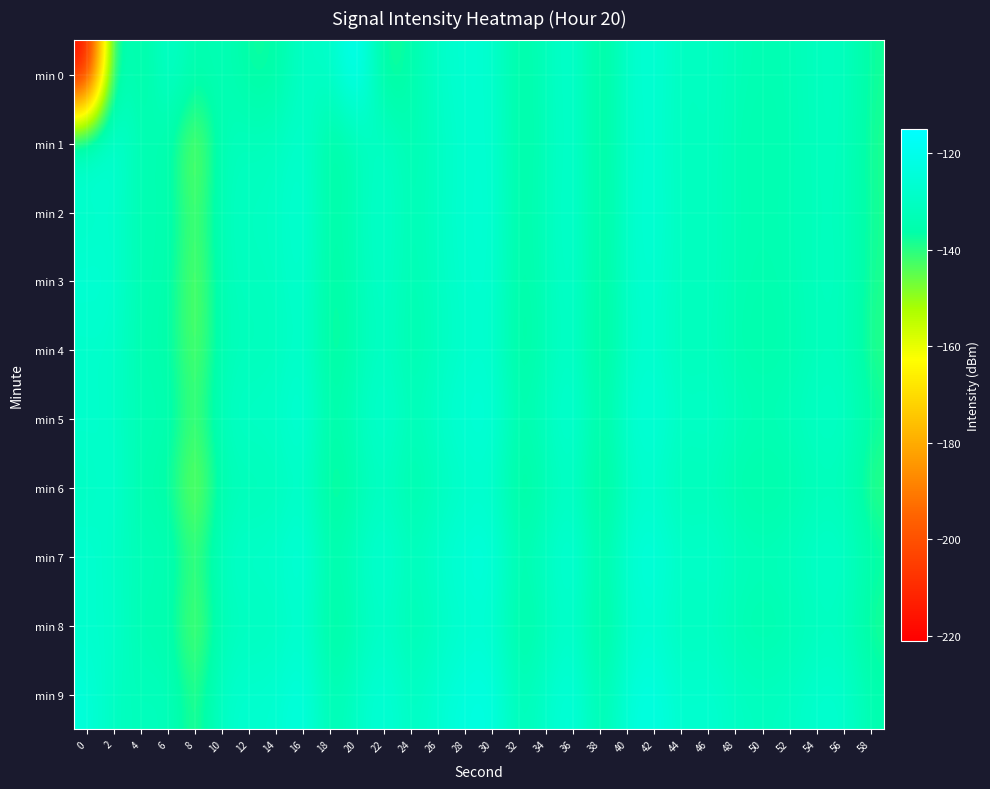

What is the smallest value displayed?

-221.0